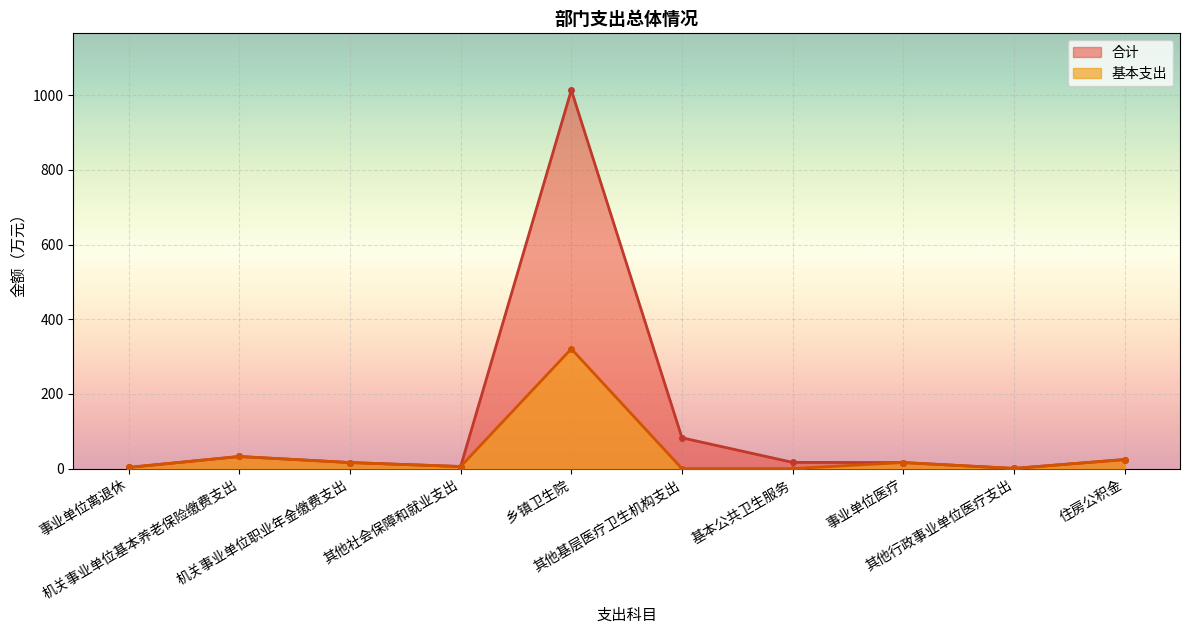

Rank the series at 其他社会保障和就业支出 from lowest to highest value.

合计, 基本支出